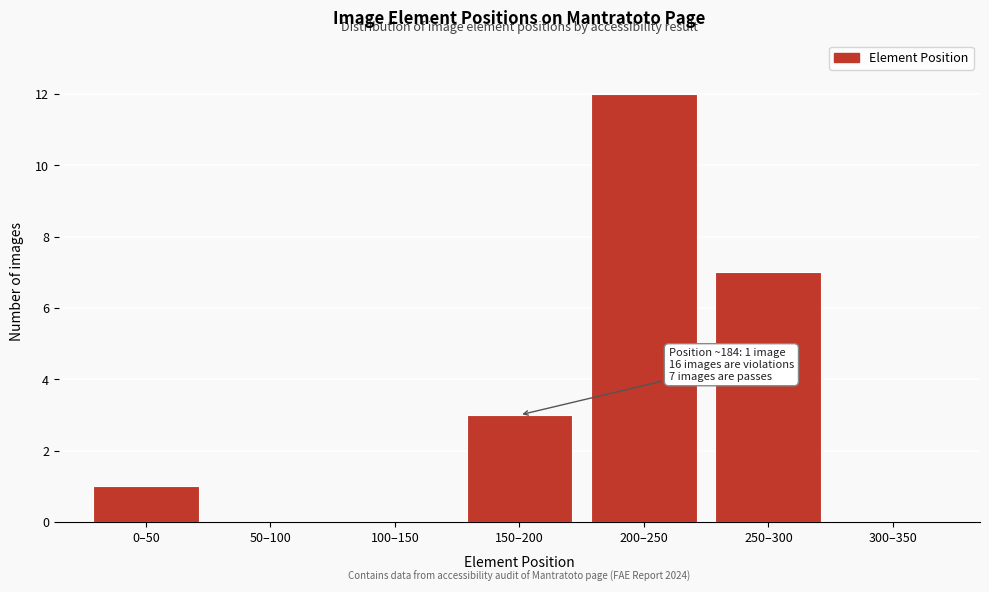

Reading left to right, what are all the values shown in this chart?

0–50=1	50–100=0	100–150=0	150–200=3	200–250=12	250–300=7	300–350=0